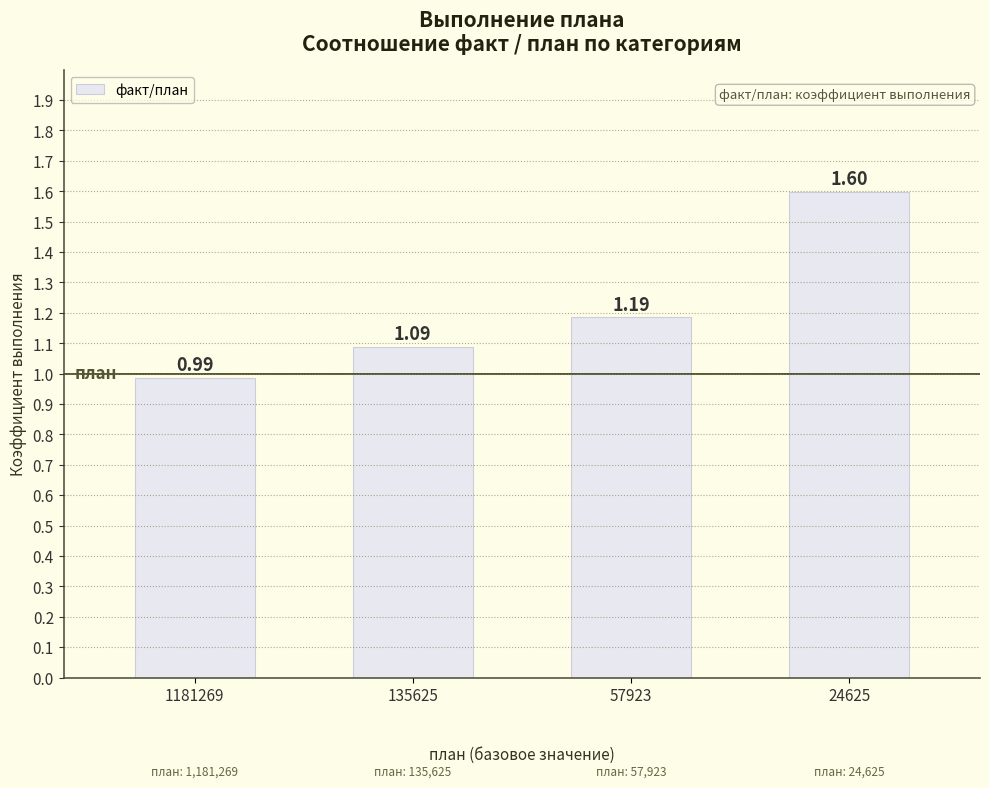

How many data points does each series have?

4